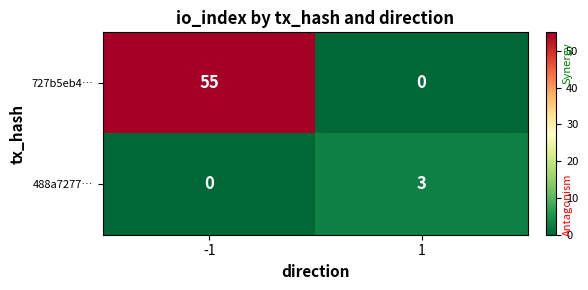

Reading right to left, extract all data points from this chart.

727b5eb4…: 1=0	-1=55
488a7277…: 1=3	-1=0